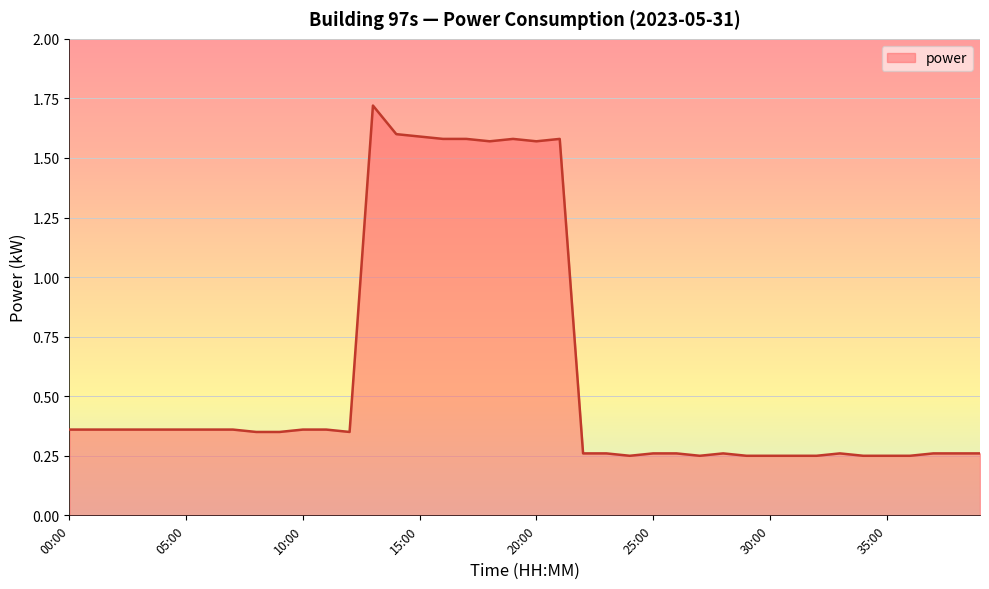

What is the average value?

0.6